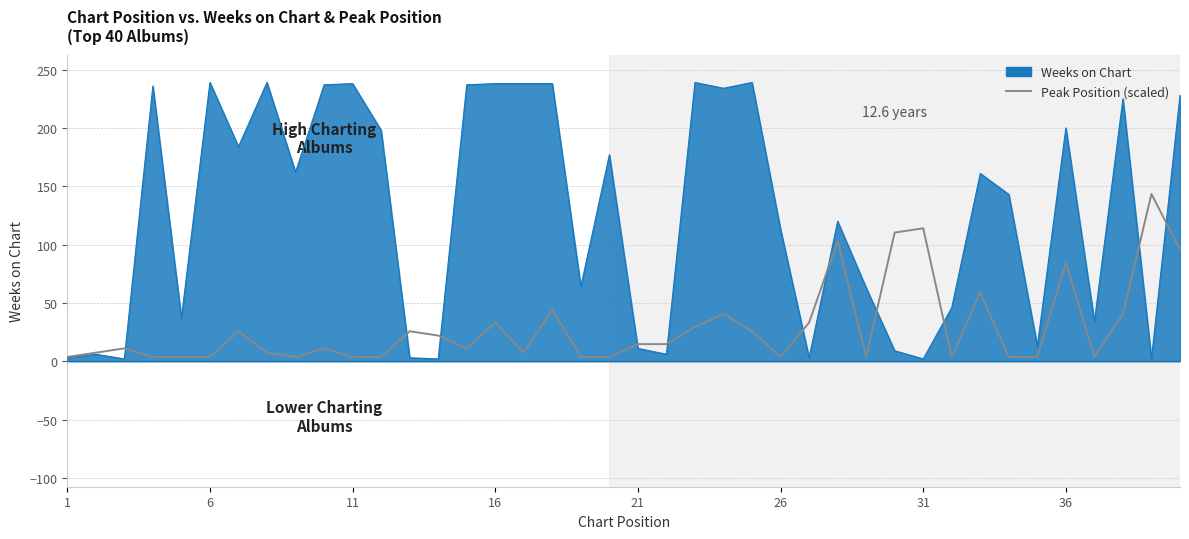

What is the highest value of the Weeks on Chart series?

239.0